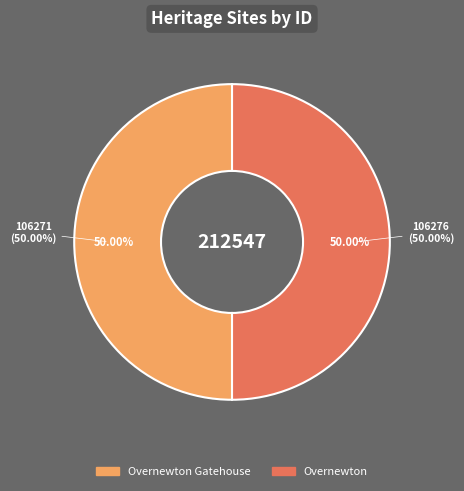

What is the change in value from Overnewton Gatehouse to Overnewton?

+5